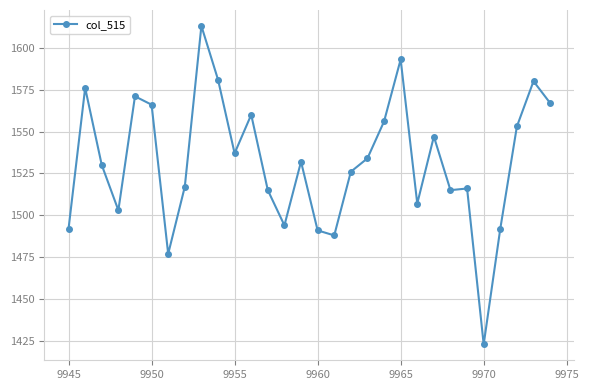

Reading left to right, list all the values displayed in this chart.

1492	1576	1530	1503	1571	1566	1477	1517	1613	1581	1537	1560	1515	1494	1532	1491	1488	1526	1534	1556	1593	1507	1547	1515	1516	1423	1492	1553	1580	1567